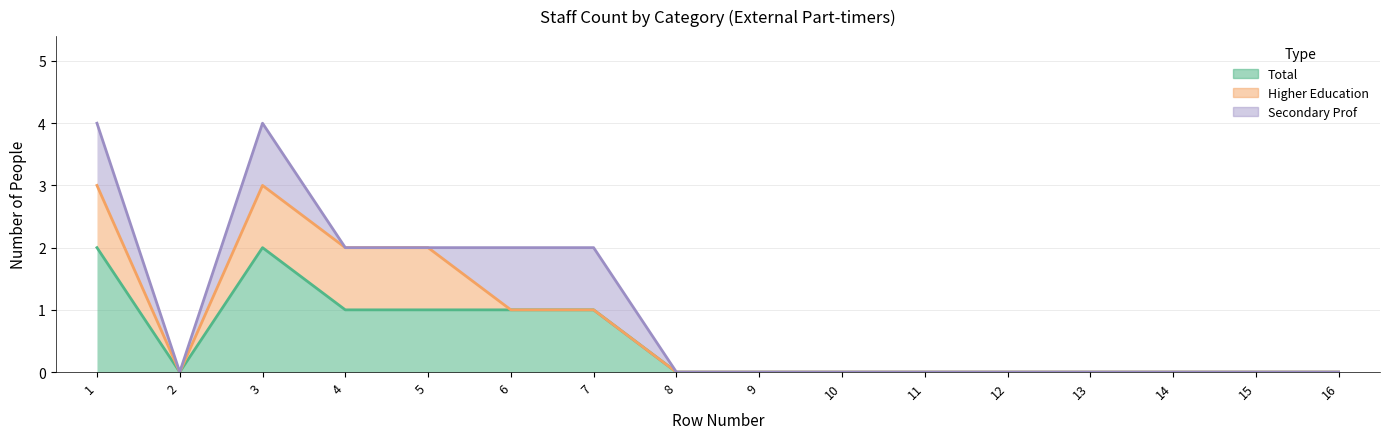

Which series changed the most between 4 and 16?

Total